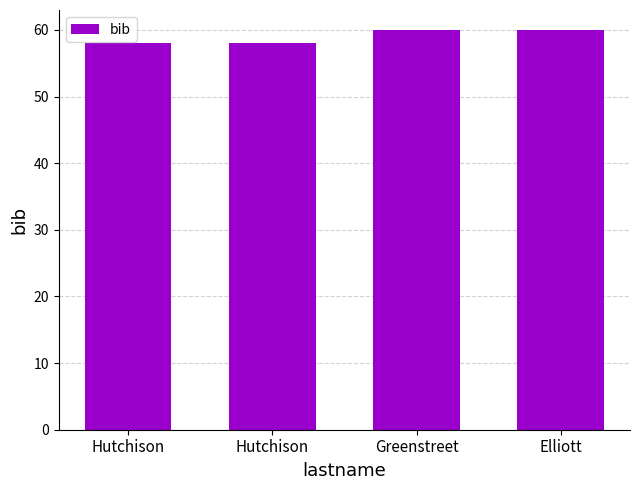

Reading left to right, what are all the values shown in this chart?

Hutchison=58	Hutchison=58	Greenstreet=60	Elliott=60